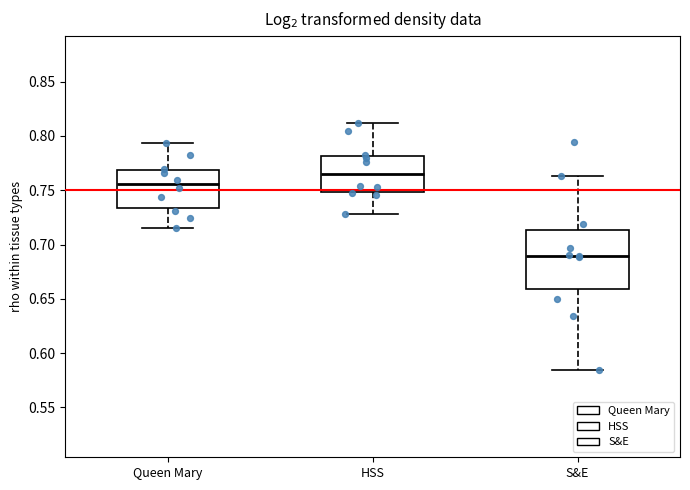

Which box has the lowest median line?

S&E